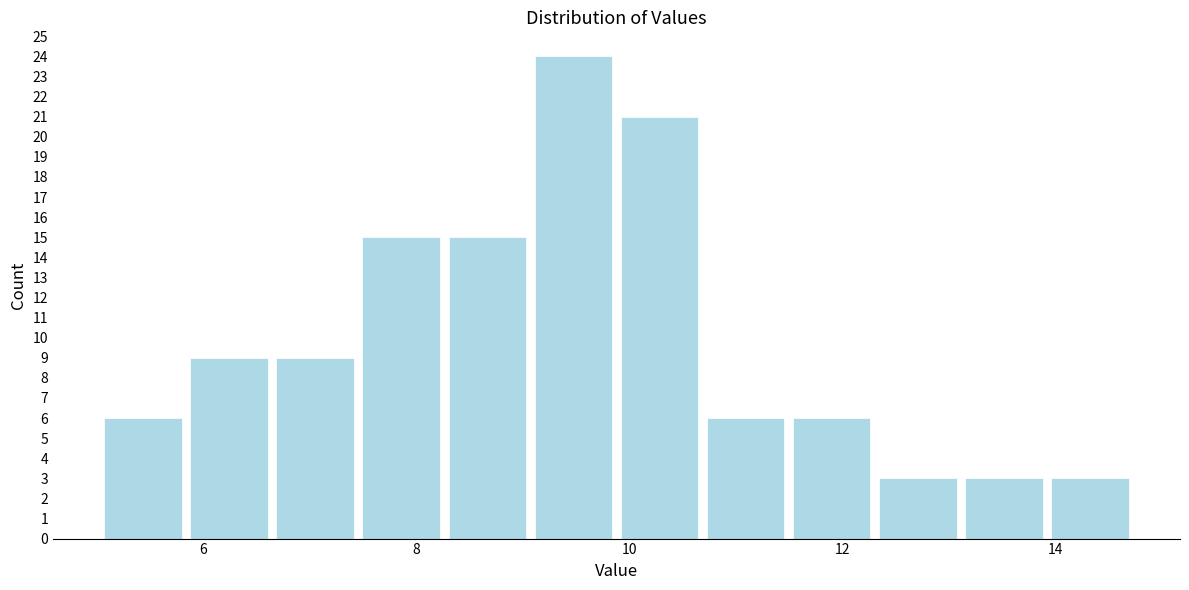

Reading left to right, list every bar in this chart as the range it spans on the x-axis followed by its height. Neither the bar edges nor the heights are printed on the chart, so give them approximately, as read against the axes.

5.0 to 5.8: 6
5.8 to 6.6: 9
6.6 to 7.4: 9
7.4 to 8.2: 15
8.2 to 9.0: 15
9.0 to 9.8: 24
9.8 to 10.6: 21
10.6 to 11.4: 6
11.4 to 12.4: 6
12.4 to 13.2: 3
13.2 to 14.0: 3
14.0 to 14.8: 3